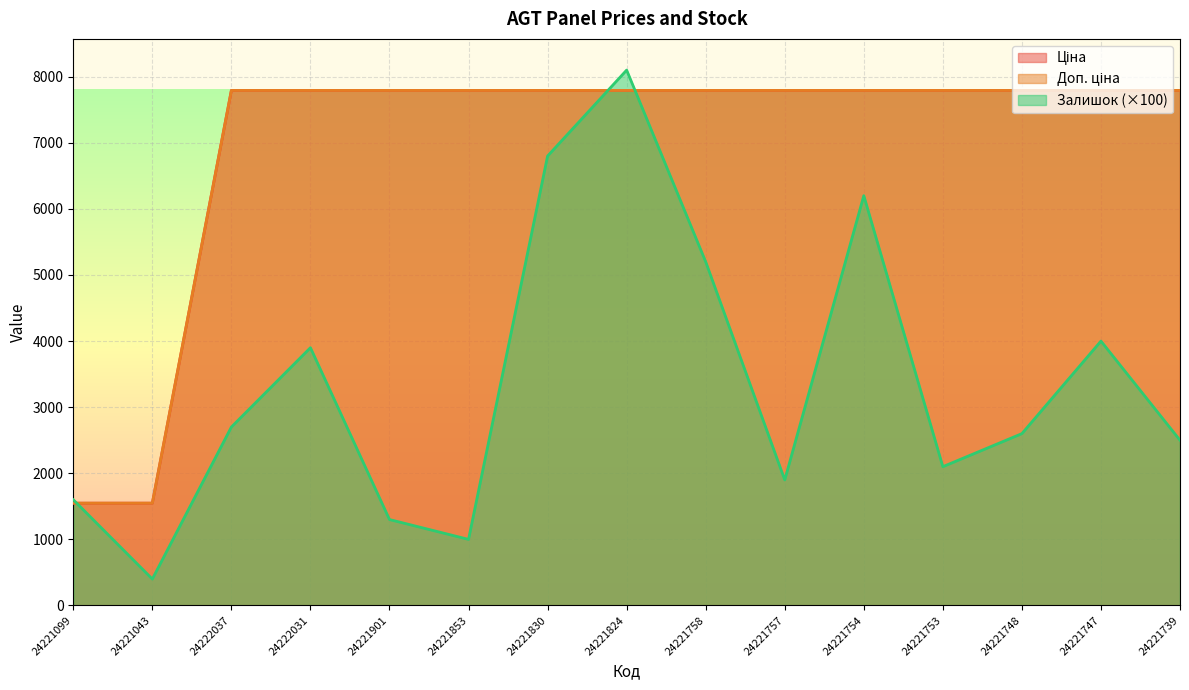

The Доп. ціна series shows 11300.8 at 24221757. True or false?

False